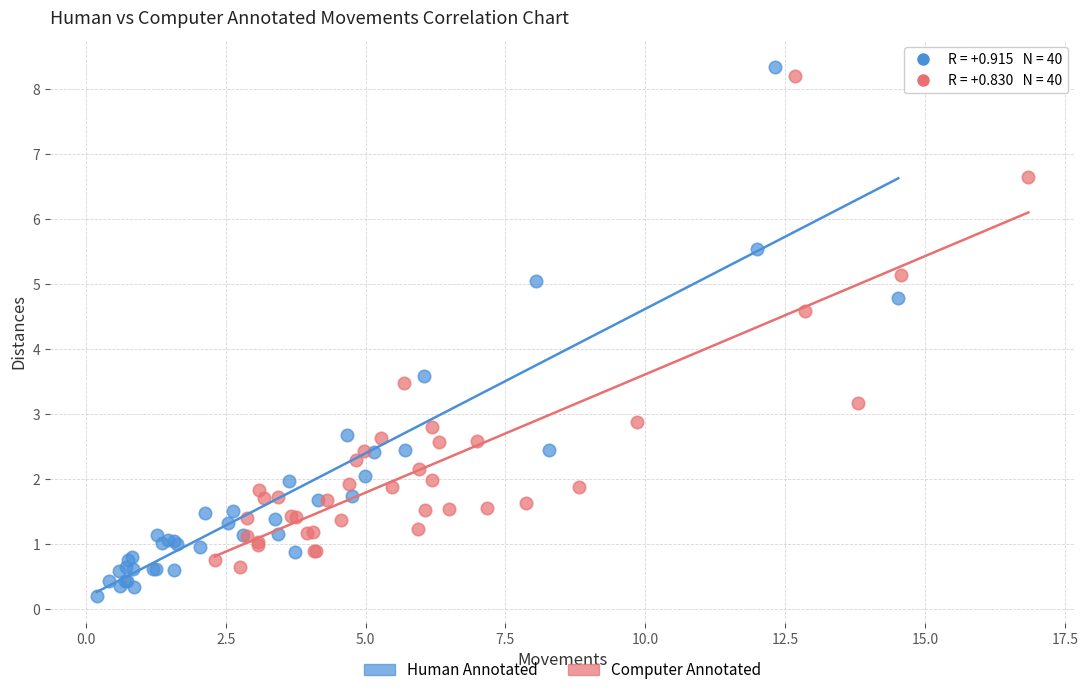

Which series reaches the minimum Y coordinate?

Human Annotated